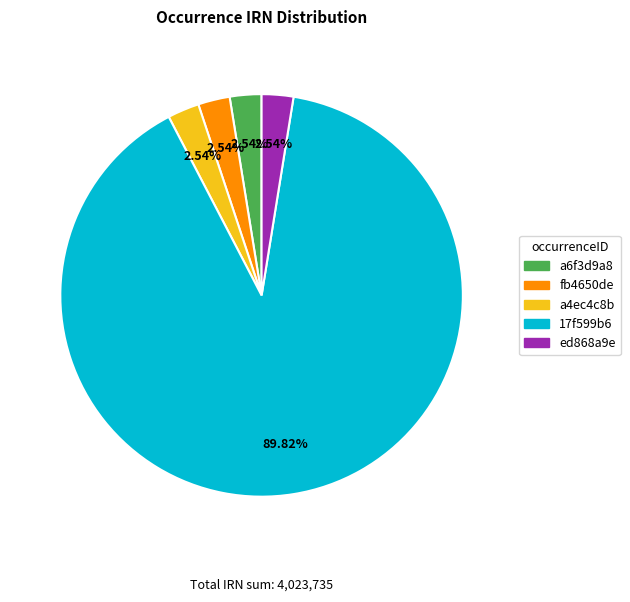

How many slices are in this pie chart?

5